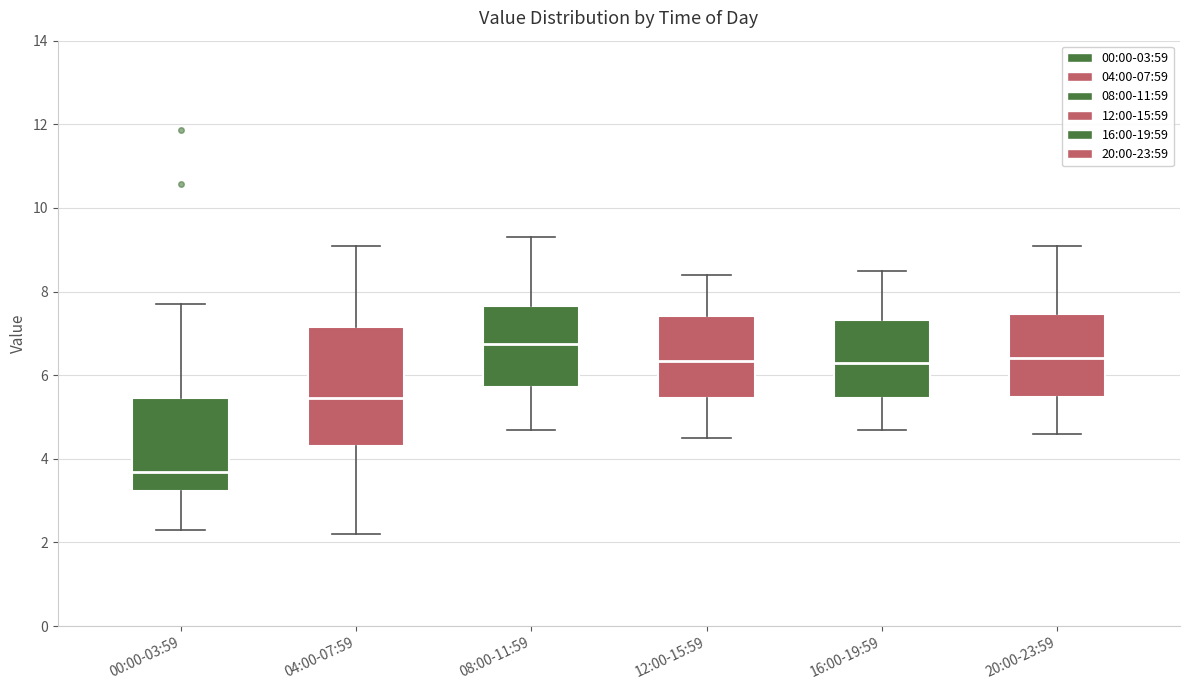

Reading left to right, transcribe this box plot: for each box, give where its median line is, the range the box spans, and where its two whiskers end, as read against the y-axis. The values are not printed on the chart, so give them approximately, as read against the axis.

00:00-03:59: median 3.6, box 3.2 to 5.4, whiskers 2.4 to 7.8
04:00-07:59: median 5.4, box 4.4 to 7.2, whiskers 2.2 to 9.2
08:00-11:59: median 6.8, box 5.8 to 7.6, whiskers 4.8 to 9.4
12:00-15:59: median 6.4, box 5.4 to 7.4, whiskers 4.6 to 8.4
16:00-19:59: median 6.4, box 5.4 to 7.4, whiskers 4.8 to 8.6
20:00-23:59: median 6.4, box 5.4 to 7.4, whiskers 4.6 to 9.2